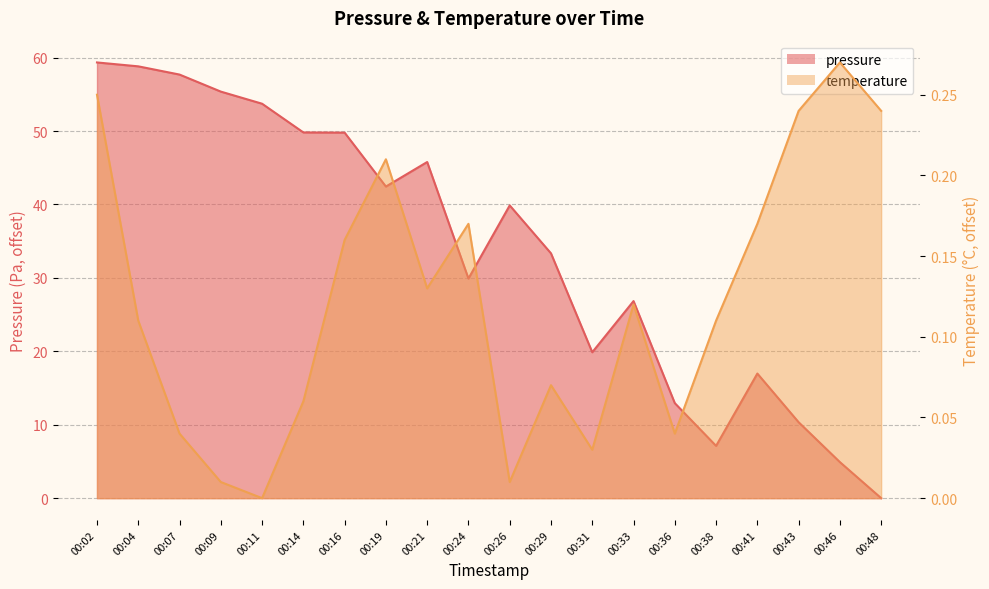

How many positive values does the temperature series have?

19